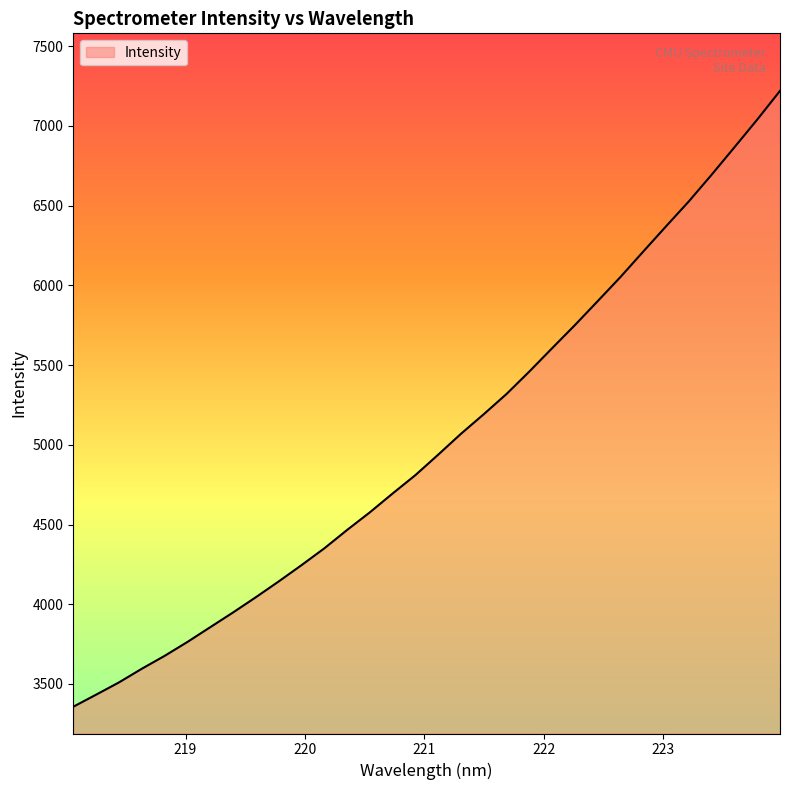

How many lines are shown in the chart?

1